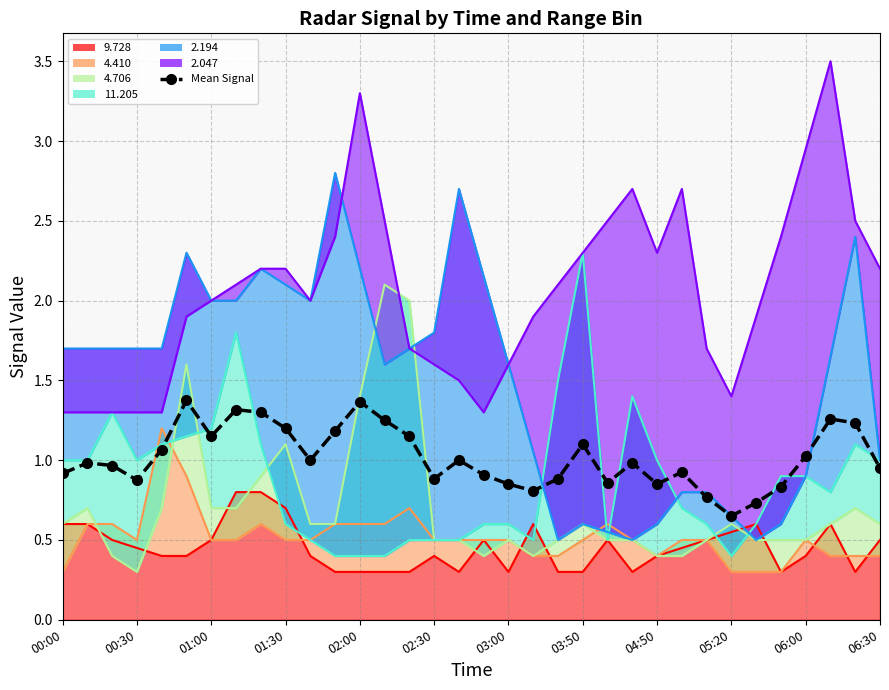

True or false: the data shows 0.5 at 06:00.

False